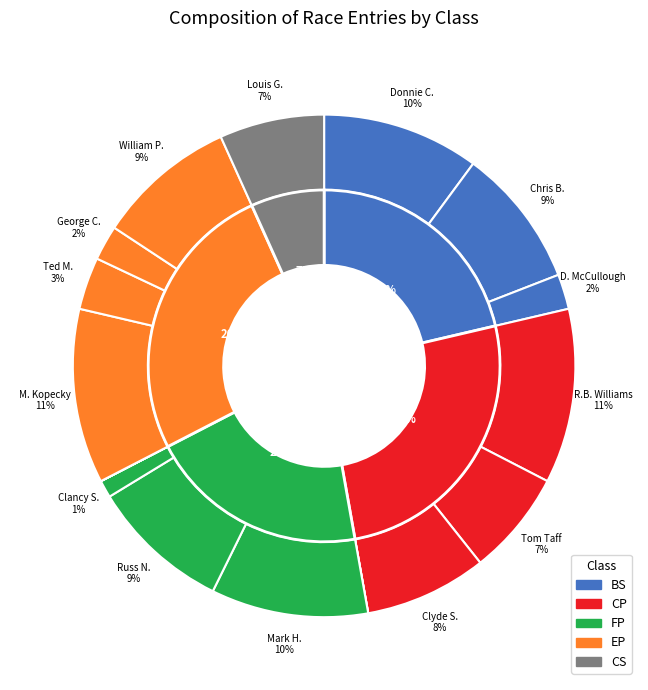

What is the smallest slice in the pie chart?

CS